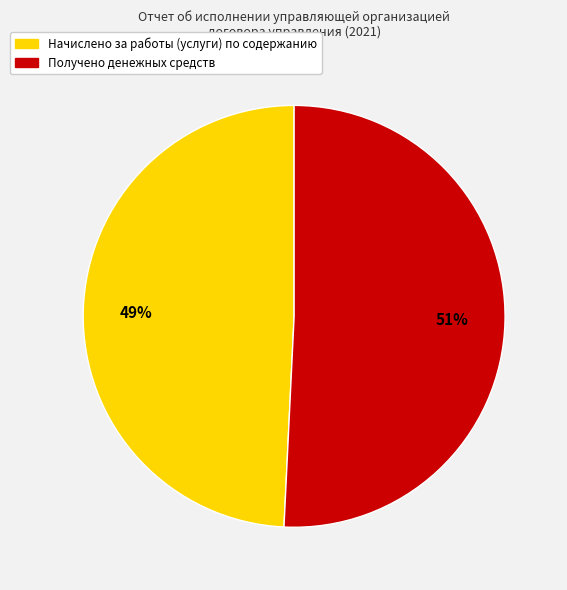

Which slice is the largest?

Получено денежных средств